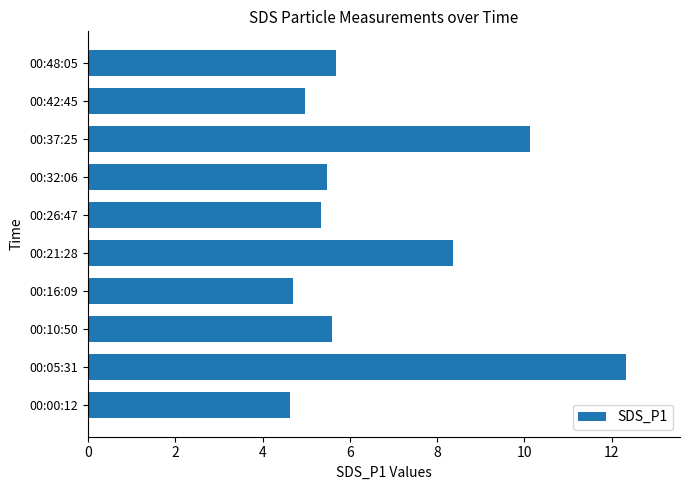

How many series are shown in this chart?

1